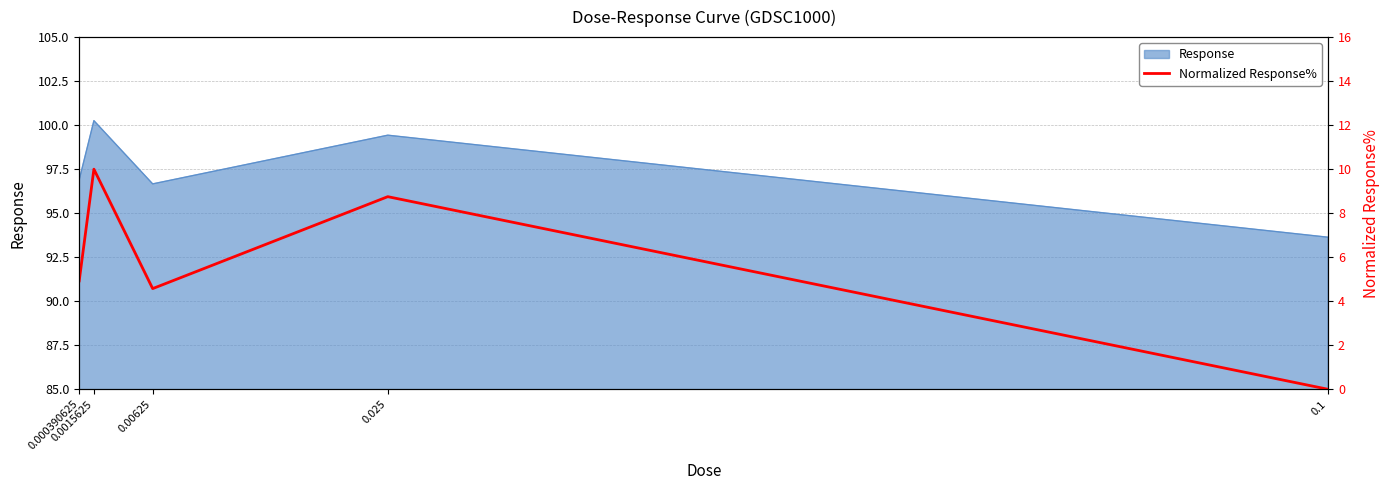

Approximately how many times larger is the value at 0.0015625 compared to 0.025?

1.1